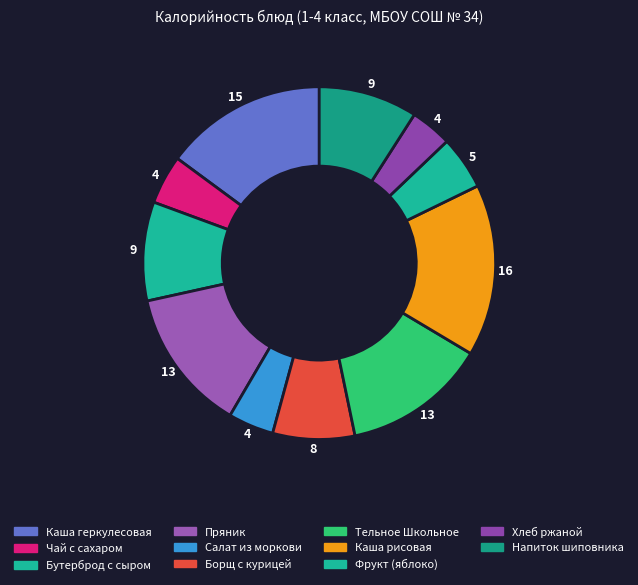

Is it true that Напиток шиповника is 9% of the pie?

True